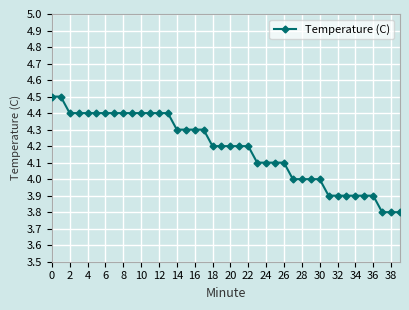

What is the average value?

4.2